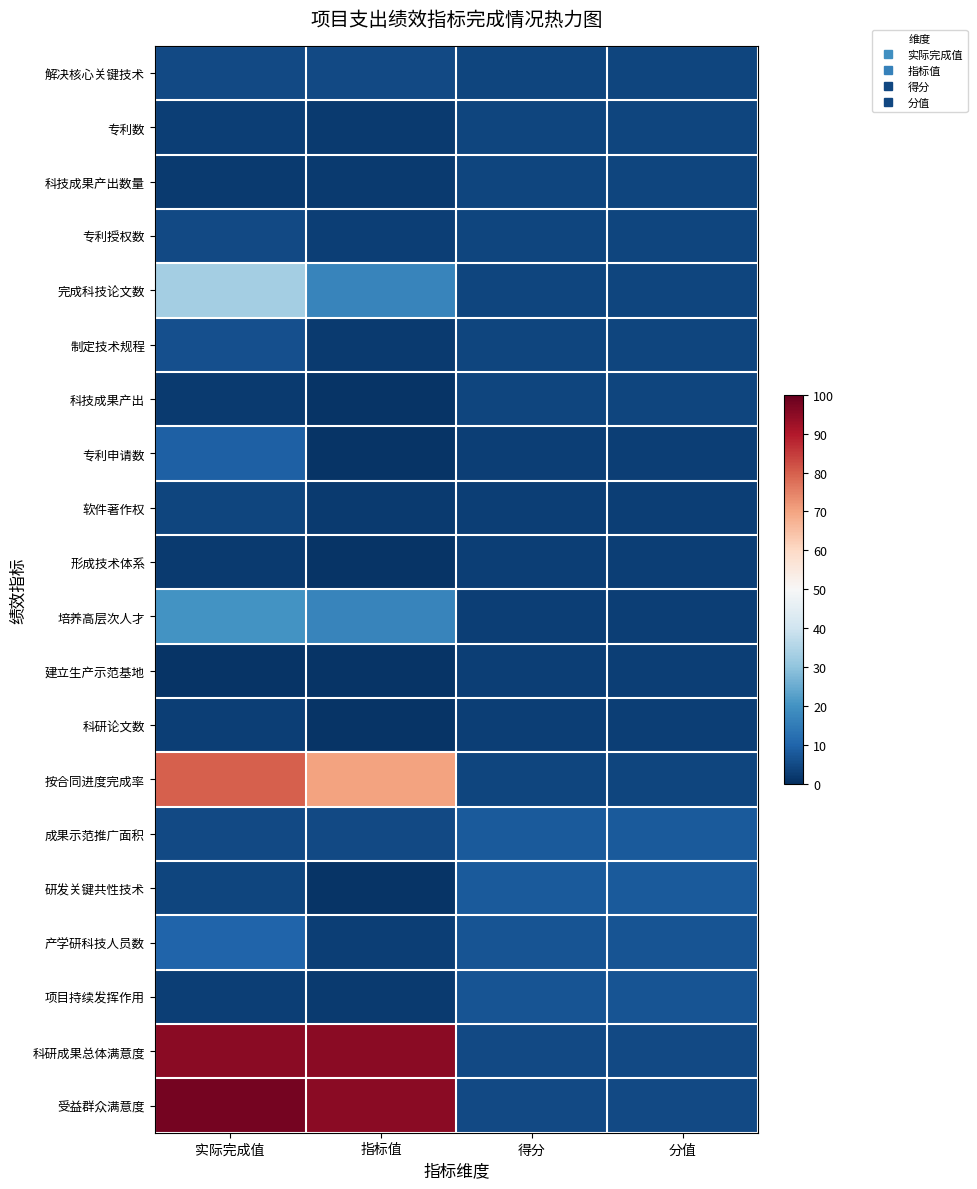

Reading right to left, extract all data points from this chart.

解决核心关键技术: 分值=4	得分=4	指标值=5	实际完成值=5
专利数: 分值=4	得分=4	指标值=2	实际完成值=3
科技成果产出数量: 分值=4	得分=4	指标值=2	实际完成值=2
专利授权数: 分值=4	得分=4	指标值=3	实际完成值=5
完成科技论文数: 分值=4	得分=4	指标值=17	实际完成值=33
制定技术规程: 分值=4	得分=4	指标值=2	实际完成值=6
科技成果产出: 分值=4	得分=4	指标值=1	实际完成值=2
专利申请数: 分值=3	得分=3	指标值=1	实际完成值=9
软件著作权: 分值=3	得分=3	指标值=2	实际完成值=4
形成技术体系: 分值=3	得分=3	指标值=1	实际完成值=2
培养高层次人才: 分值=3	得分=3	指标值=17	实际完成值=20
建立生产示范基地: 分值=3	得分=3	指标值=1	实际完成值=1
科研论文数: 分值=3	得分=3	指标值=1	实际完成值=3
按合同进度完成率: 分值=4	得分=4	指标值=70	实际完成值=80
成果示范推广面积: 分值=8	得分=8	指标值=5	实际完成值=5
研发关键共性技术: 分值=8	得分=8	指标值=1	实际完成值=4
产学研科技人员数: 分值=7	得分=7	指标值=3	实际完成值=10
项目持续发挥作用: 分值=7	得分=7	指标值=2	实际完成值=3
科研成果总体满意度: 分值=5	得分=5	指标值=95	实际完成值=95
受益群众满意度: 分值=5	得分=5	指标值=95	实际完成值=98